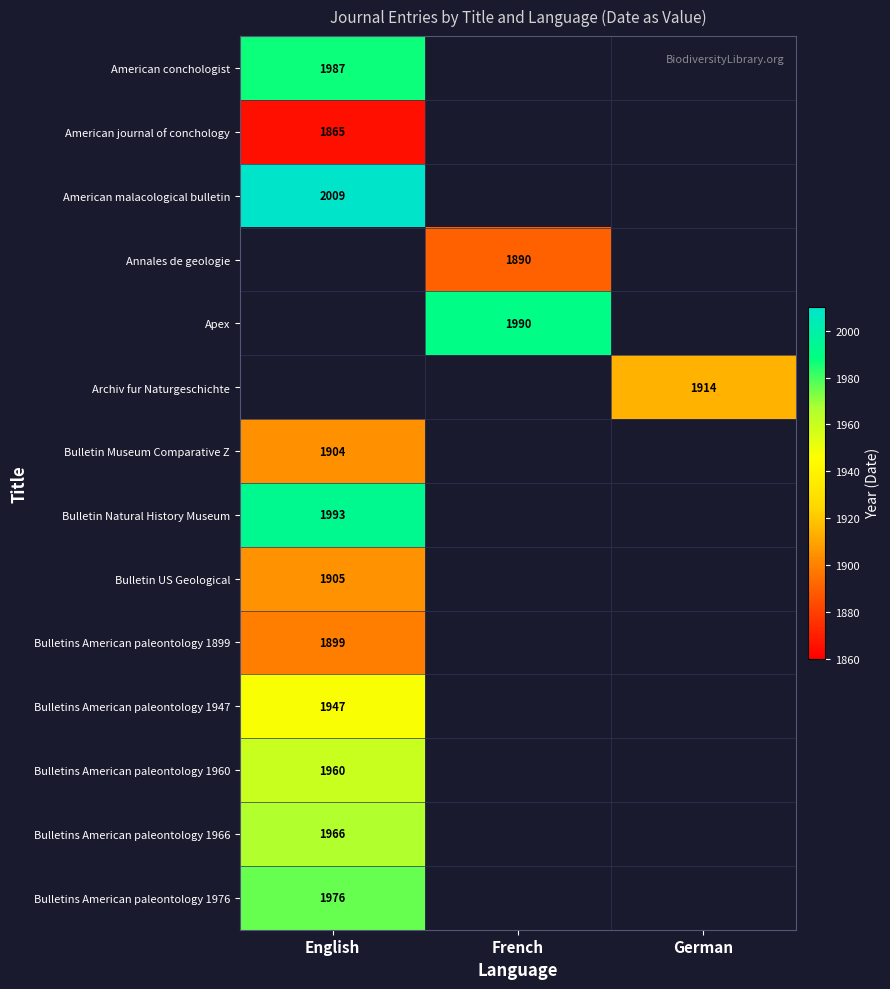

Is the value of Bulletin Natural History Museum at English greater than the value of Bulletins American paleontology 1976 at English?

Yes